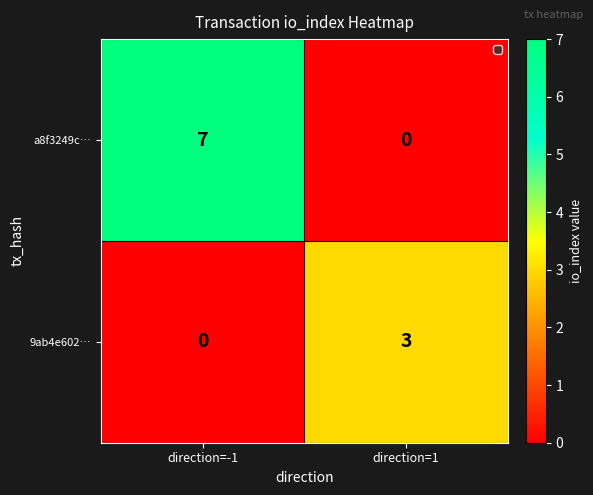

At which category is the sum across all series the highest?

direction=-1